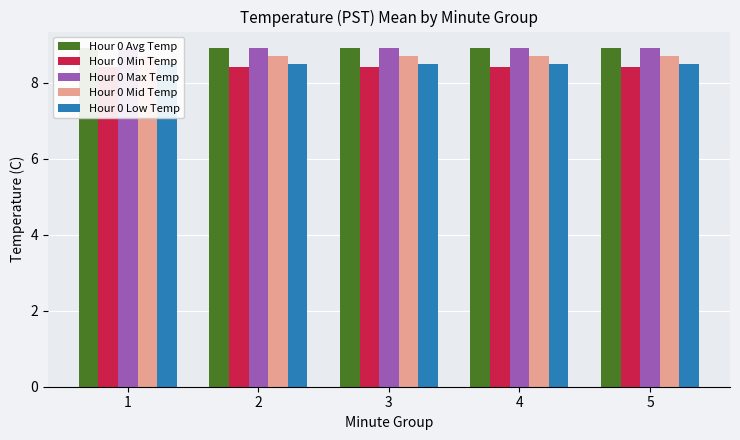

Reading right to left, list all the values displayed in this chart.

Hour 0 Avg Temp: 8.9	8.9	8.9	8.9	8.9
Hour 0 Min Temp: 8.4	8.4	8.4	8.4	8.4
Hour 0 Max Temp: 8.9	8.9	8.9	8.9	8.9
Hour 0 Mid Temp: 8.7	8.7	8.7	8.7	8.7
Hour 0 Low Temp: 8.5	8.5	8.5	8.5	8.5